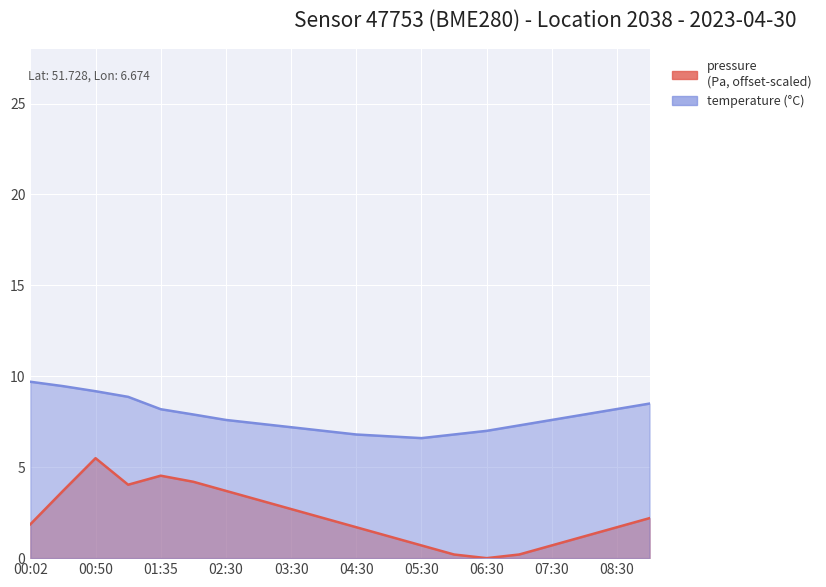

What is the sum of the temperature values at 04:30 and 01:35?

15.0